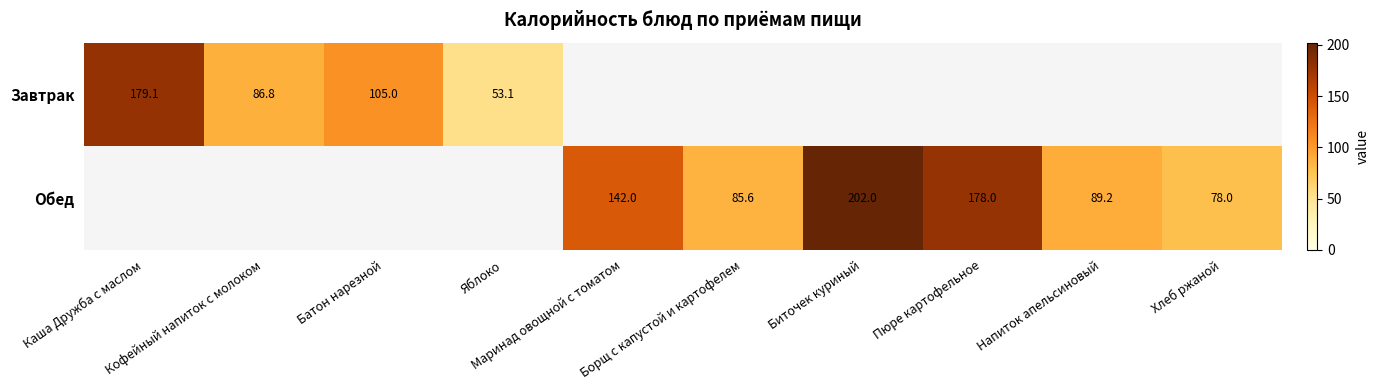

Where does the Обед series first go above 78?

Маринад овощной с томатом